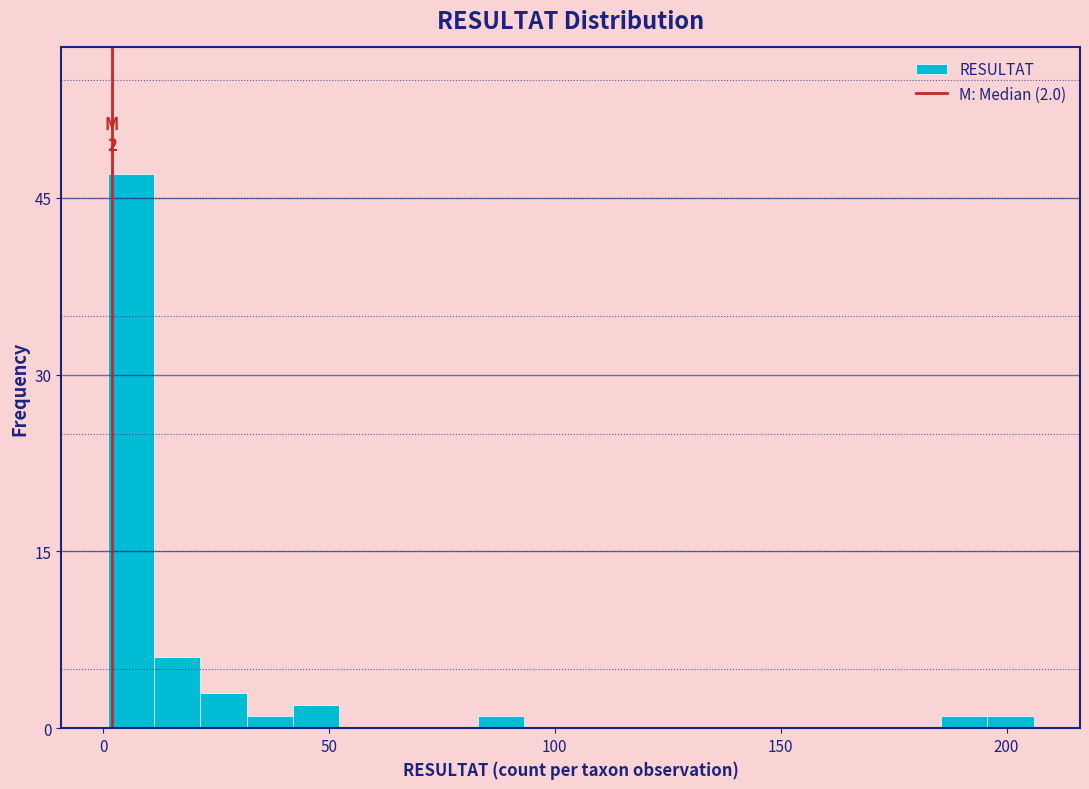

Around what value on the x-axis is the tallest bar? Give the approximate position of its centre, as read against the axis.

5